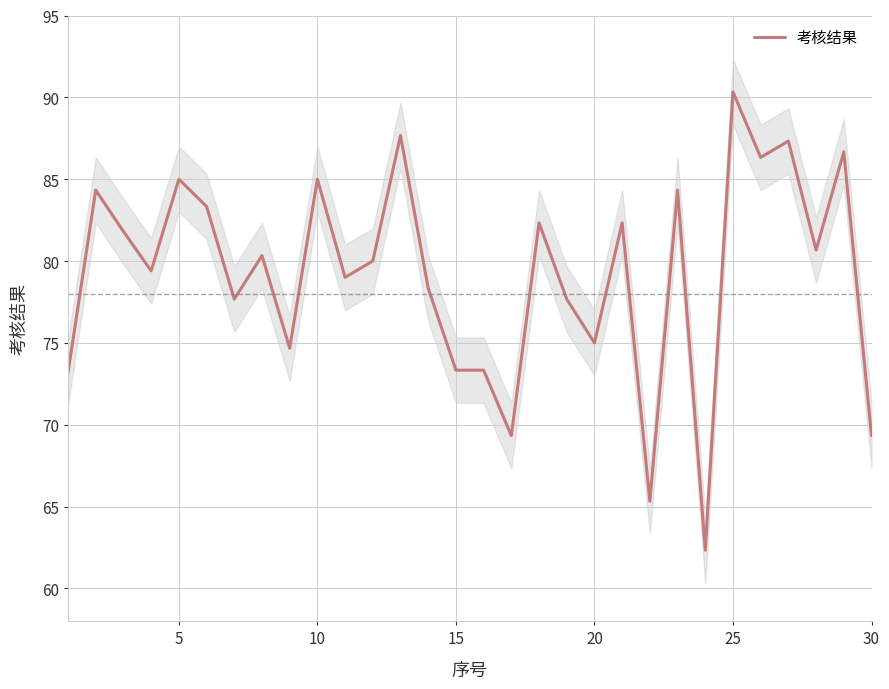

How many interior local peaks (higher than both neighbors) does the data have?

11